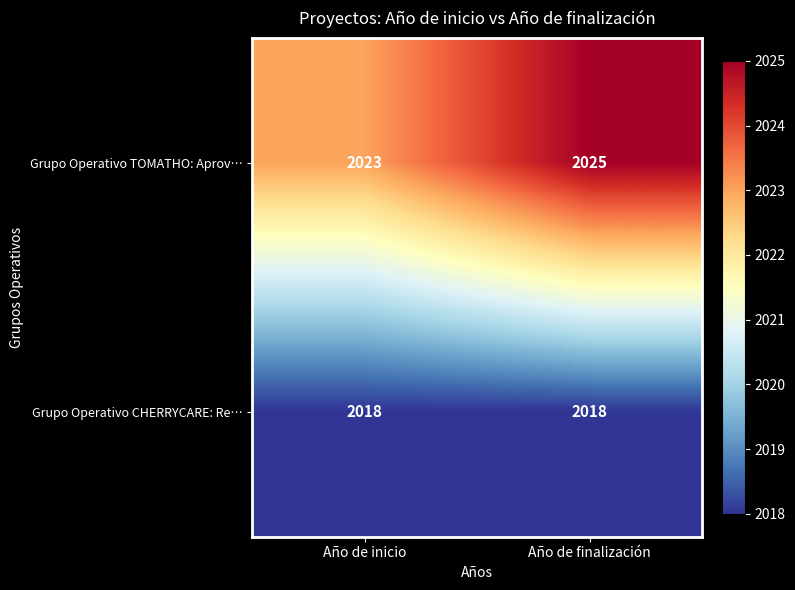

Which series has the largest total across all categories?

Grupo Operativo TOMATHO: Aprov…